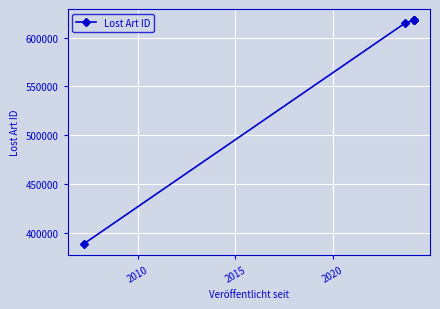

How many distinct data groups are displayed?

1